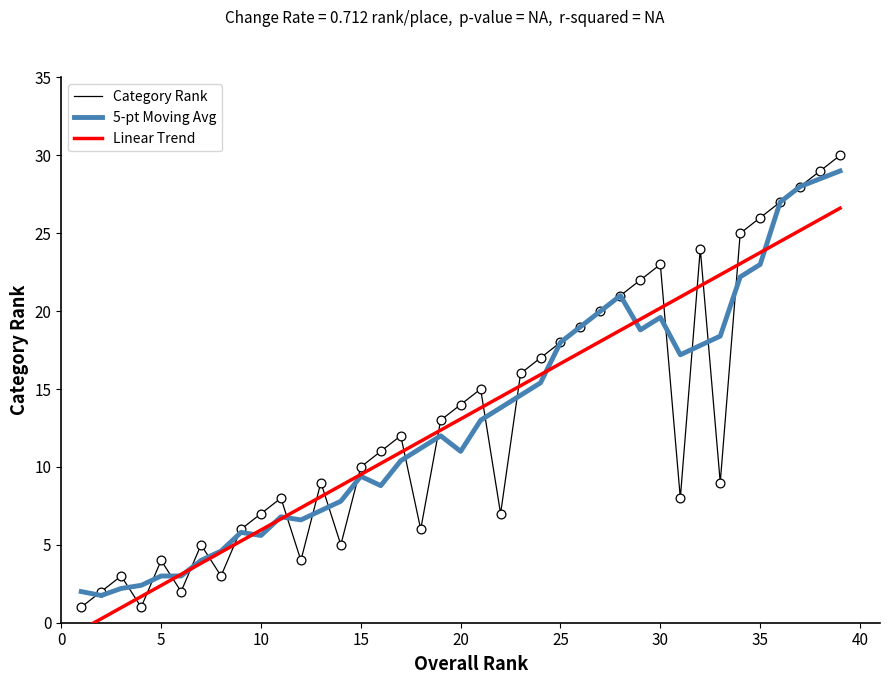

What is the highest value of the Category Rank series?

30.0